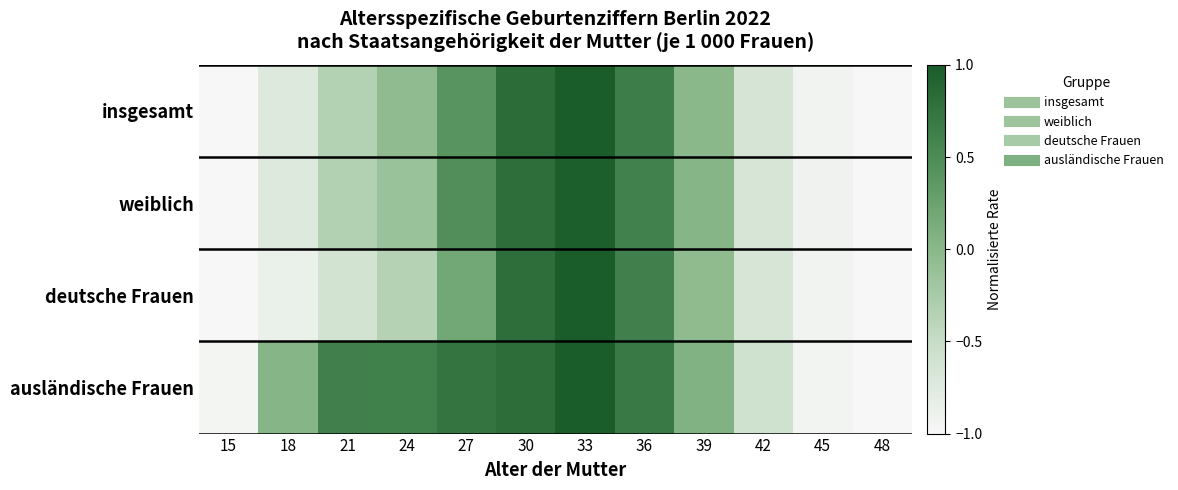

What is the greatest value displayed?

1.0